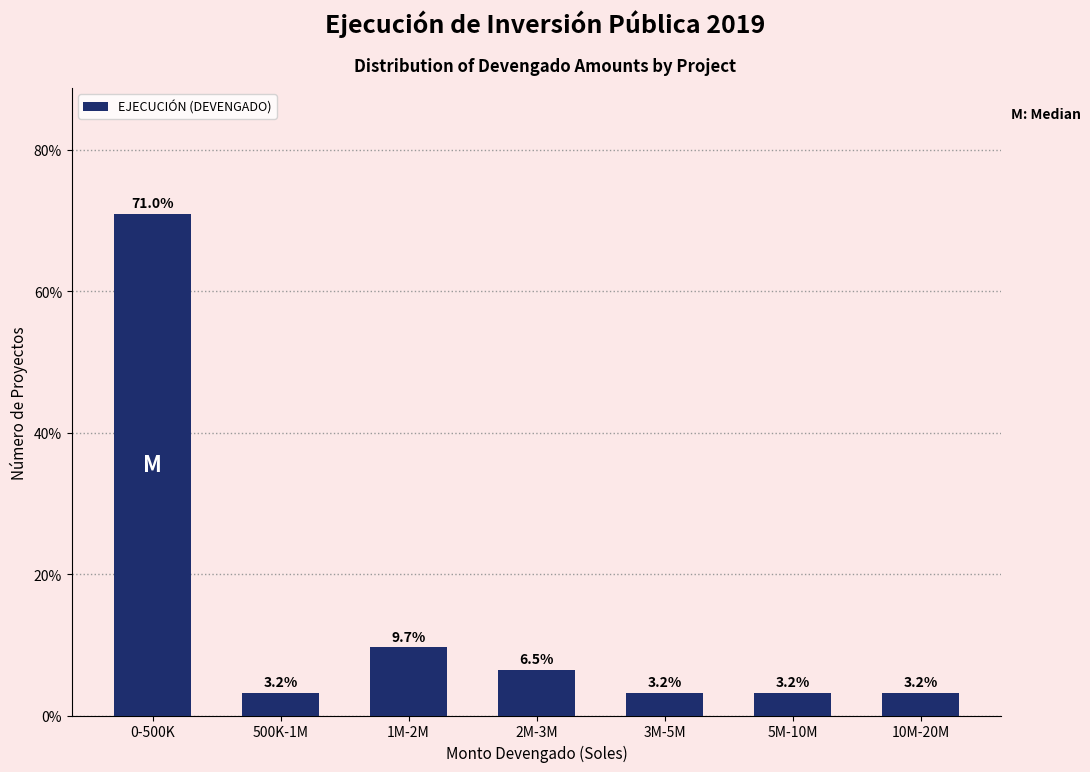

Reading left to right, what are all the values shown in this chart?

0-500K=71.0	500K-1M=3.2	1M-2M=9.7	2M-3M=6.5	3M-5M=3.2	5M-10M=3.2	10M-20M=3.2